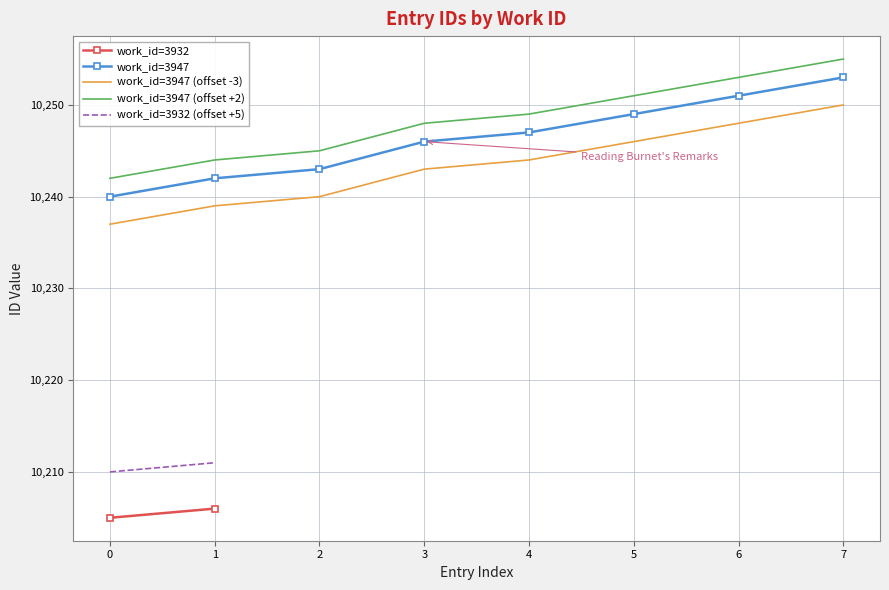

Is it true that work_id=3947 (offset +2) equals 2309 at 5?

False